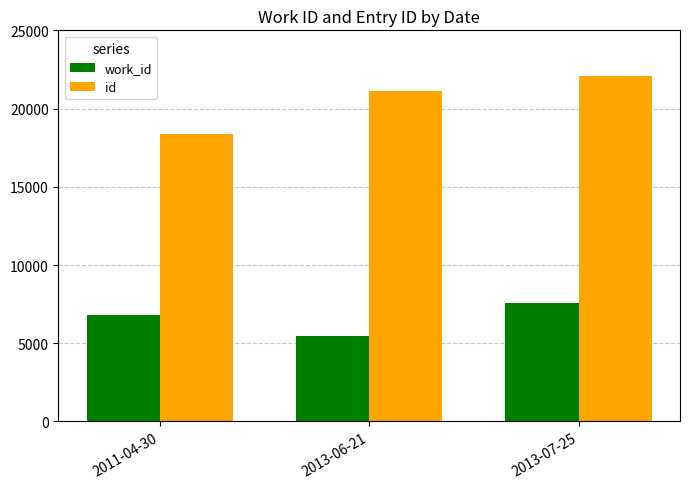

True or false: work_id has a value of 8912 at 2013-06-21.

False